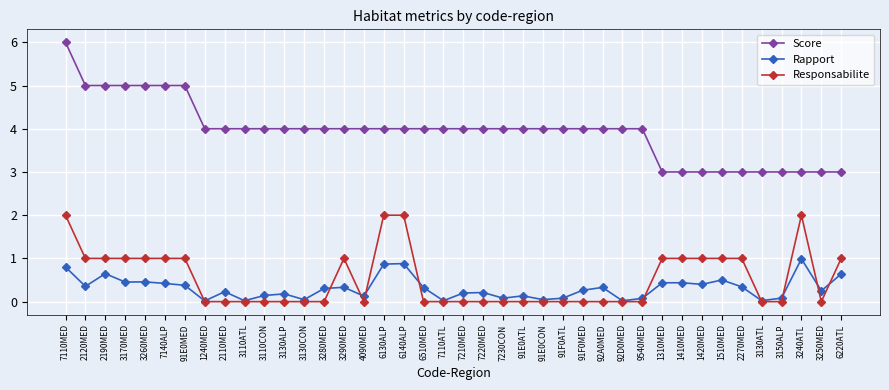

What is the label of the 8th point from the left?

1240MED